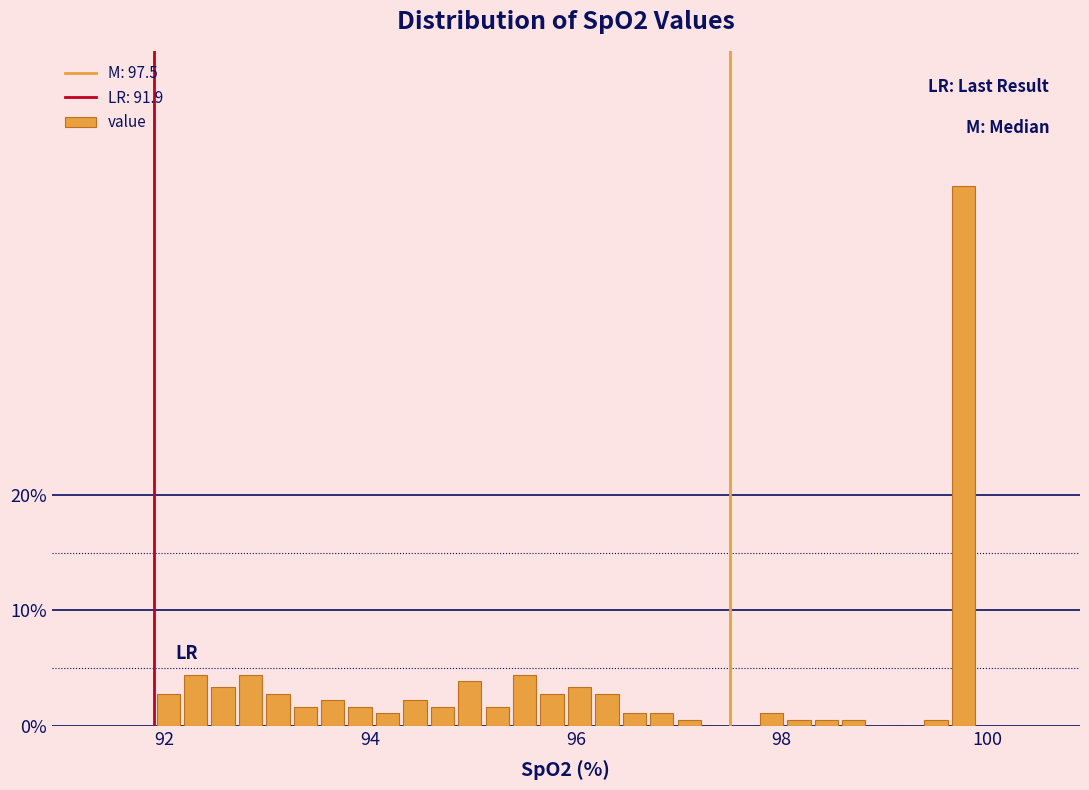

Read against the x-axis, roughly where is the centre of the tallest bar?

99.8